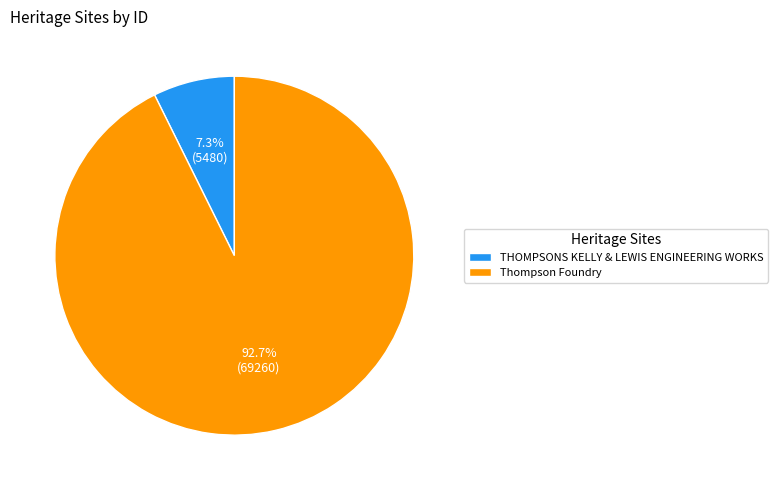

What is the smallest slice in the pie chart?

THOMPSONS KELLY & LEWIS ENGINEERING WORKS